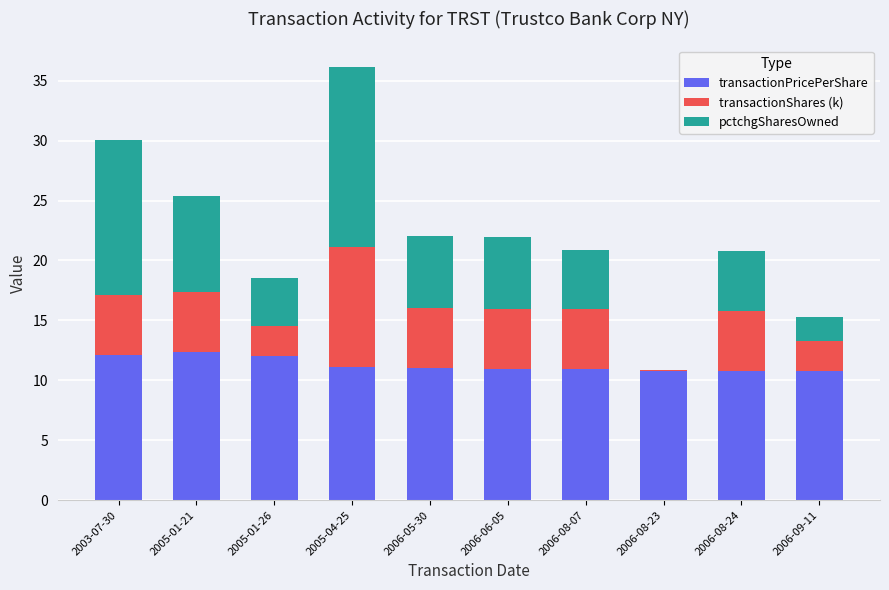

What is the sum of all transactionPricePerShare values?

113.0